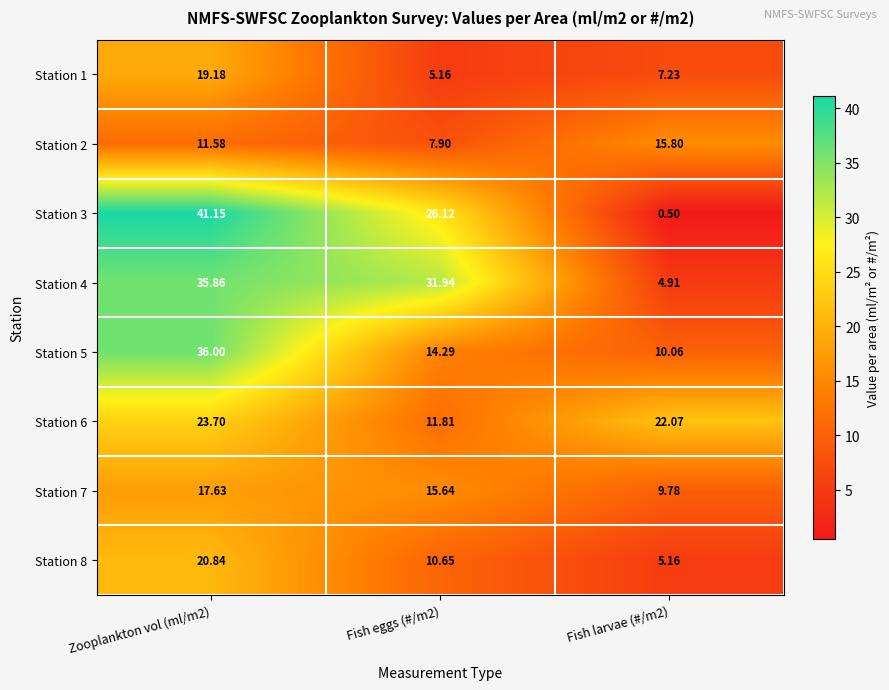

Is the value of Station 5 at Fish larvae (#/m2) greater than the value of Station 3 at Fish larvae (#/m2)?

Yes